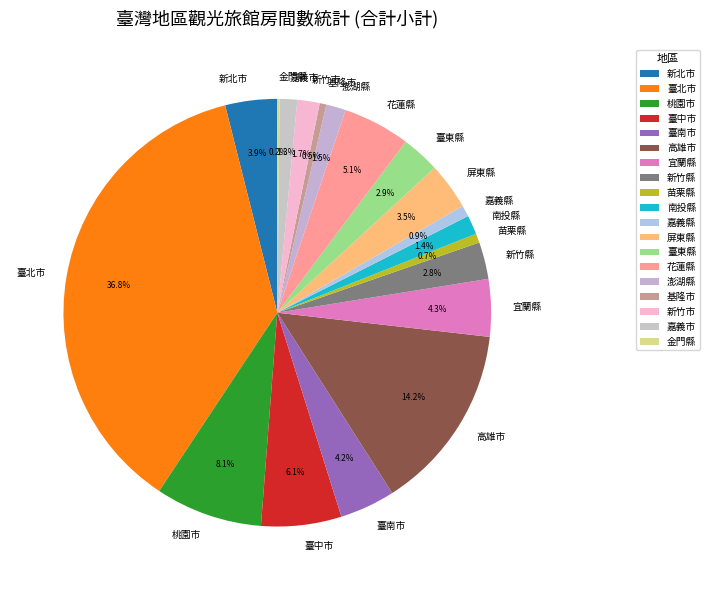

How much of the chart is everything except 臺南市?

95.8%